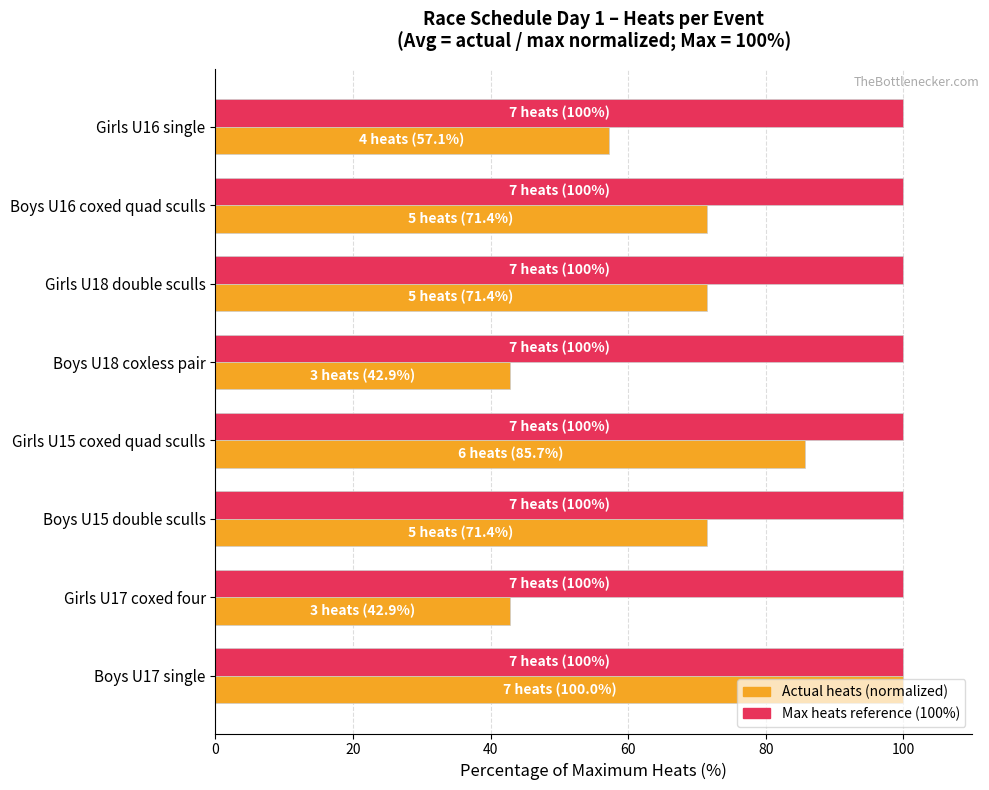

What is the greatest value displayed?

100.0